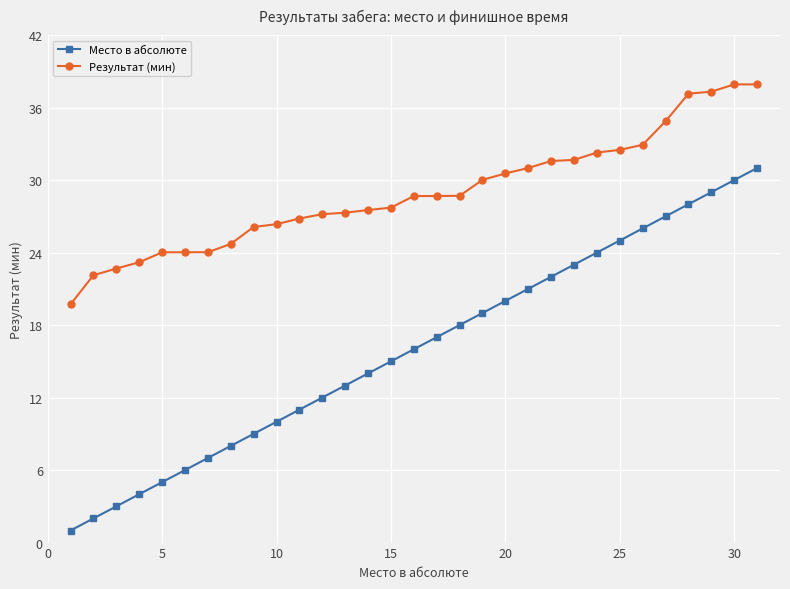

Which series has the largest total across all categories?

Результат (мин)